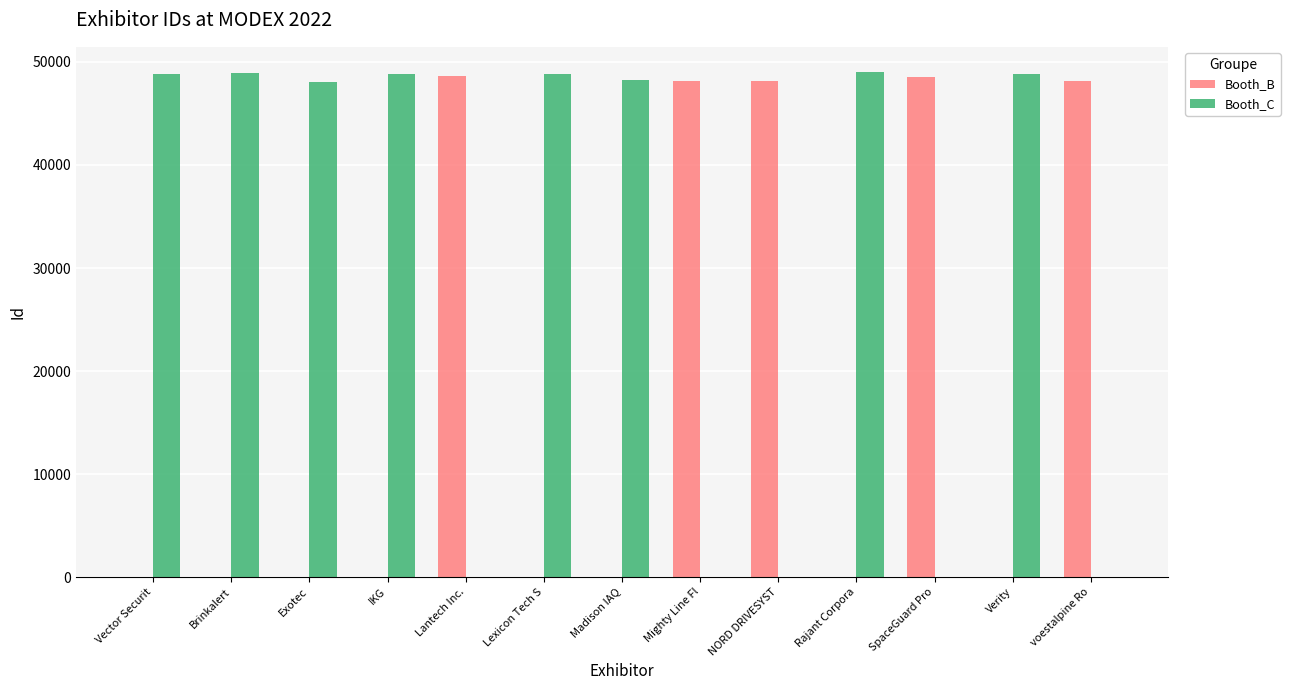

Which series has the largest total across all categories?

Booth_C